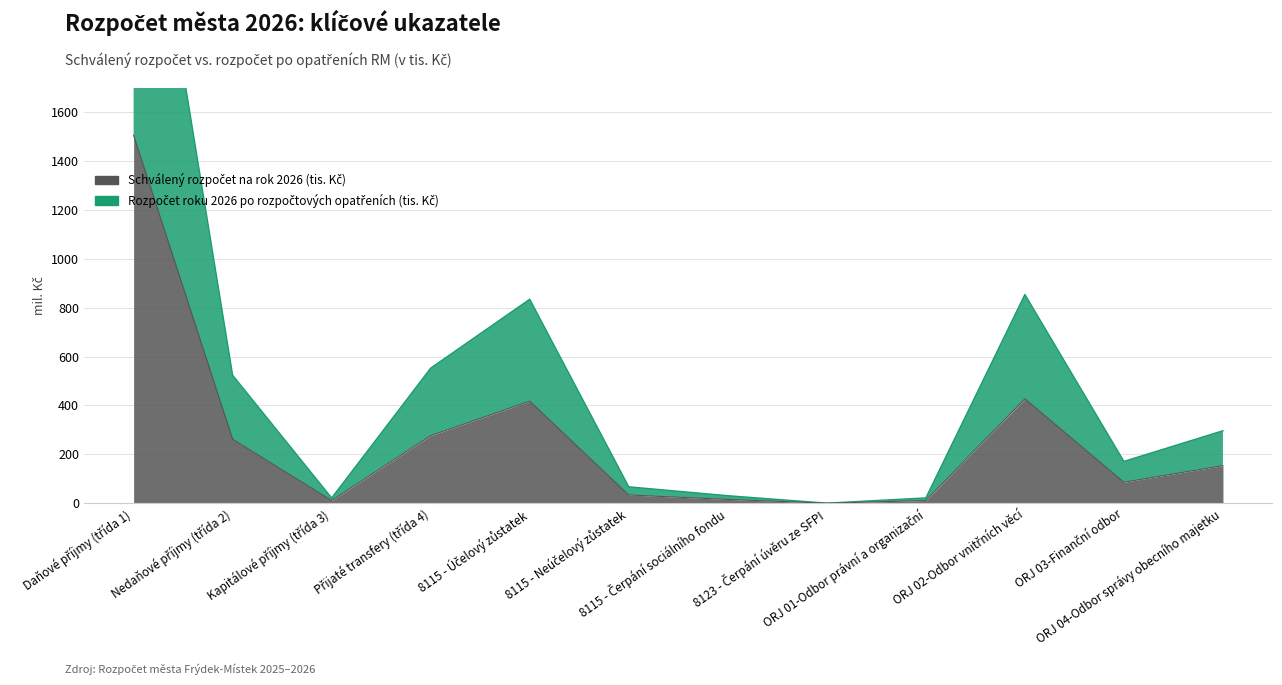

Reading left to right, what are all the values shown in this chart?

Schválený rozpočet na rok 2026 (tis. Kč): 1506.2	261.9	10.6	276.5	417.5	33.4	15.3	0.0	10.7	427.3	85.5	153.6
Rozpočet roku 2026 po rozpočtových opatřeních (tis. Kč): 3012.4	523.9	21.2	552.9	835.0	66.9	30.5	0.0	21.5	854.6	171.0	296.5